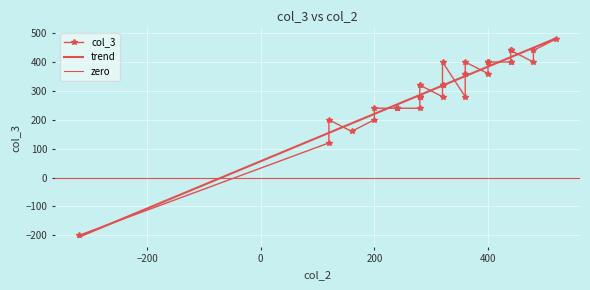

The value at 11 is -200. True or false?

True